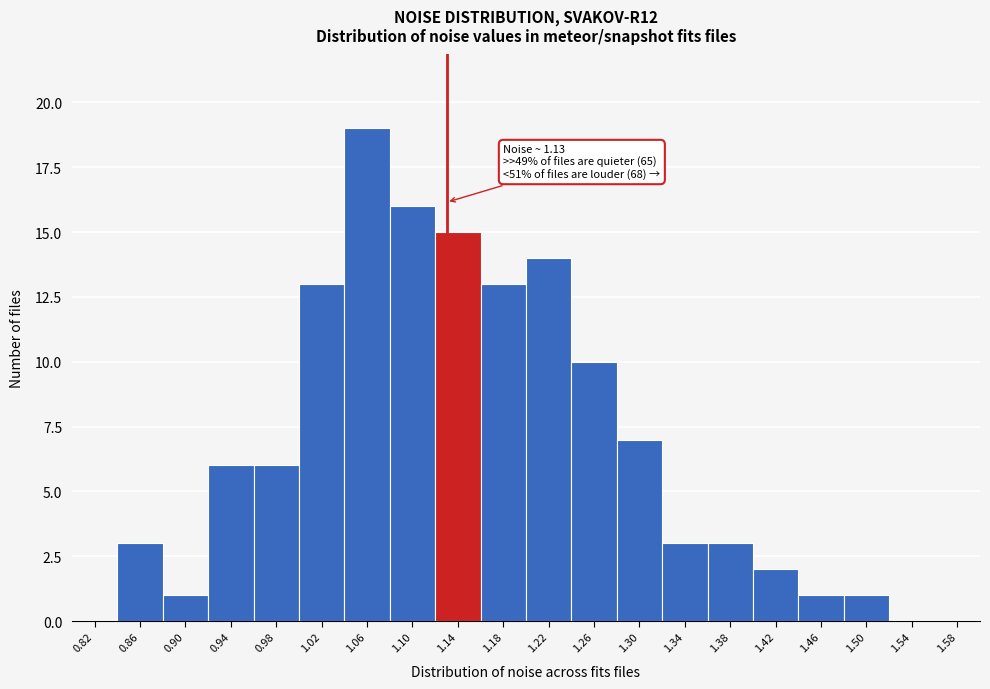

Over which range of the x-axis is the bar tallest?

1.04 to 1.08